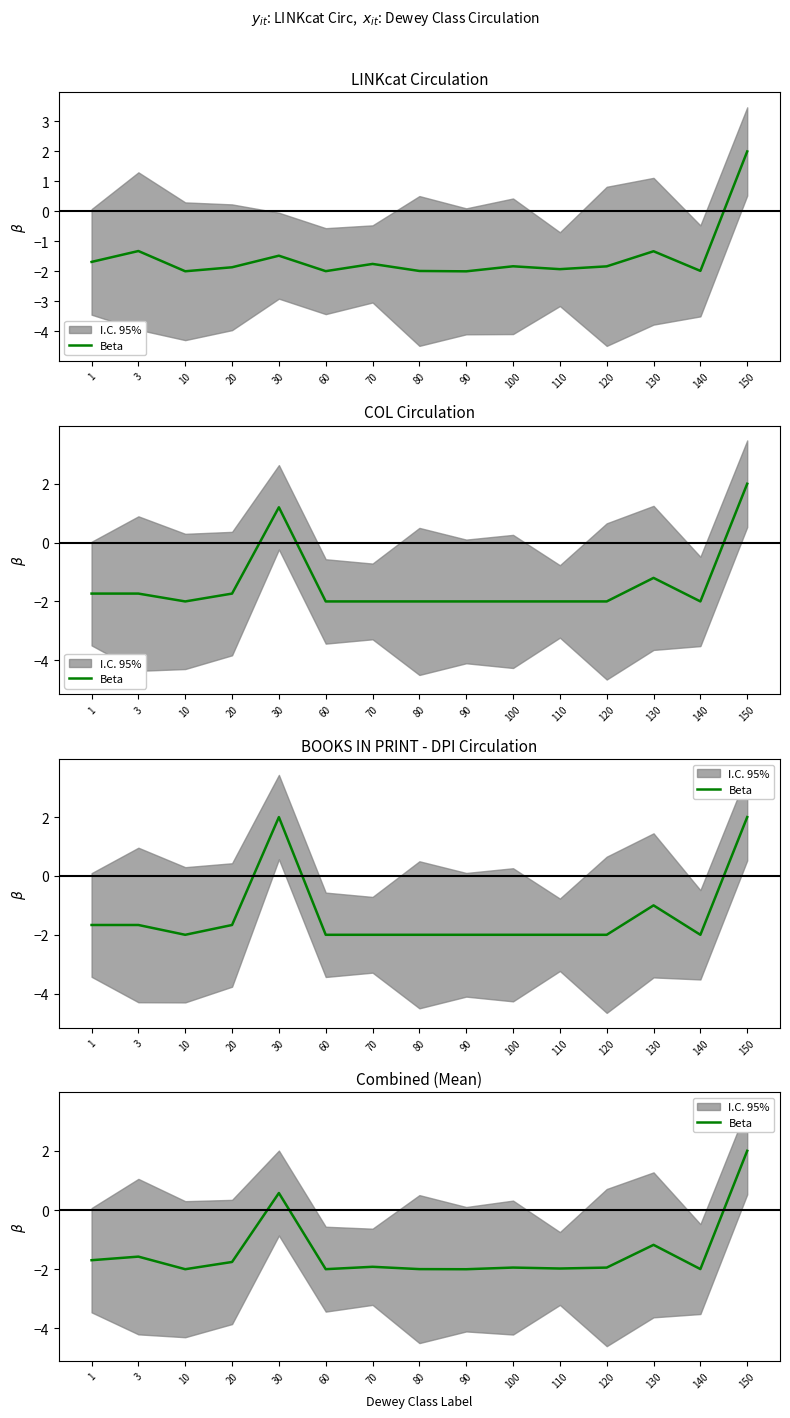

Is it true that the value at 130 is -2.0?

False